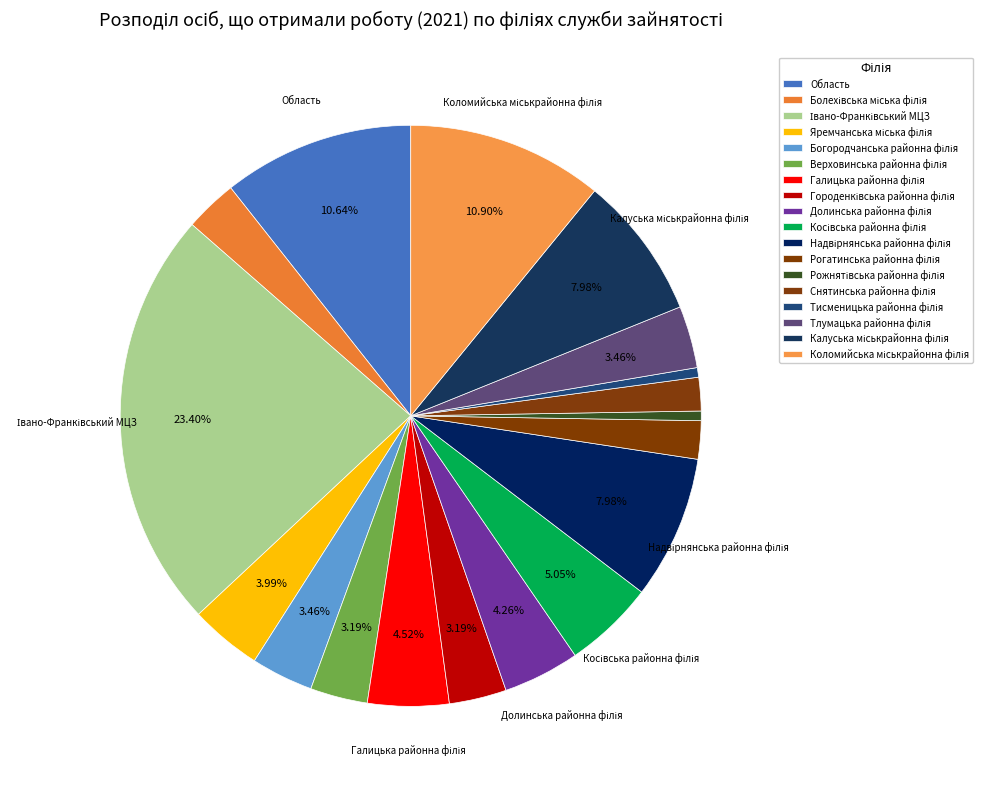

To the nearest percent, what portion does Снятинська районна філія represent?

2%